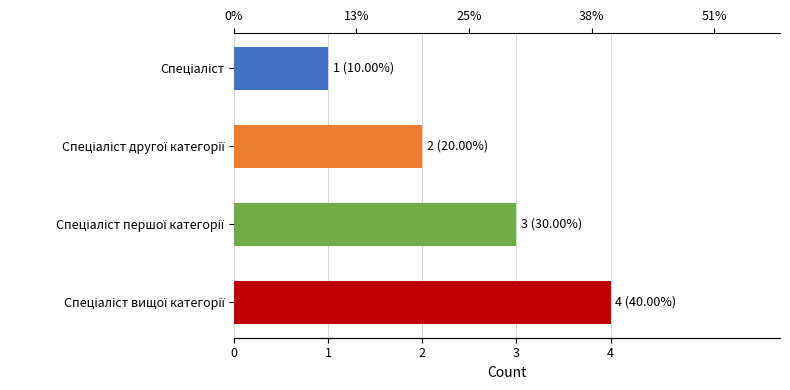

What is the minimum value shown in the chart?

1